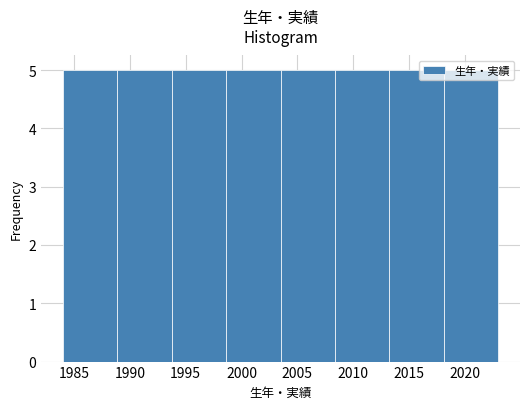

Reading left to right, list every bar in this chart as the range it spans on the x-axis followed by its height. Neither the bar edges nor the heights are printed on the chart, so give them approximately, as read against the axes.

1984.0 to 1989.0: 5
1989.0 to 1994.0: 5
1994.0 to 1998.5: 5
1998.5 to 2003.5: 5
2003.5 to 2008.5: 5
2008.5 to 2013.5: 5
2013.5 to 2018.0: 5
2018.0 to 2023.0: 5